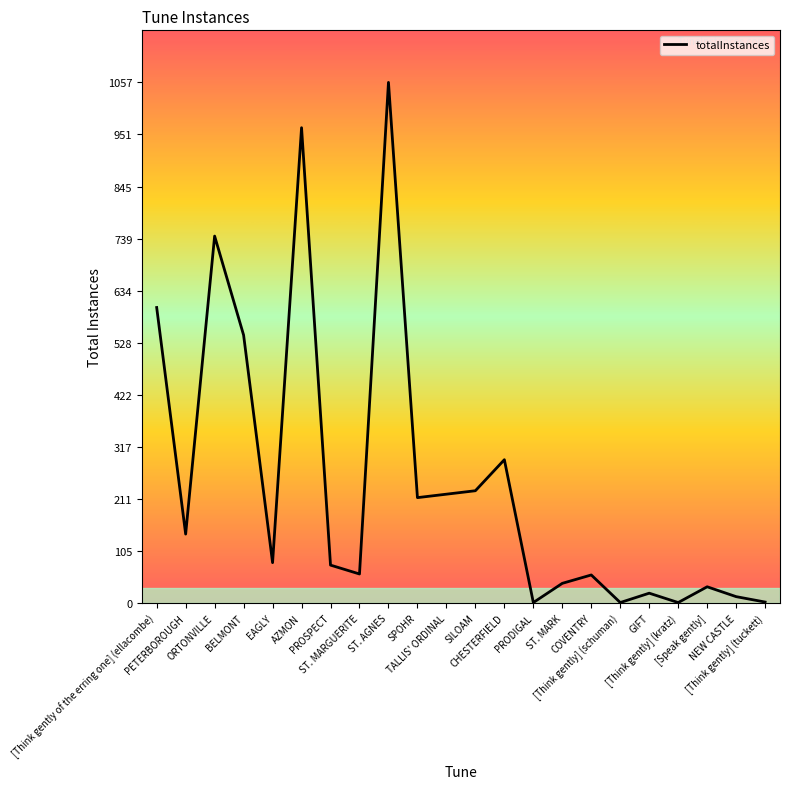

Is it true that the value at SPOHR is 214?

True